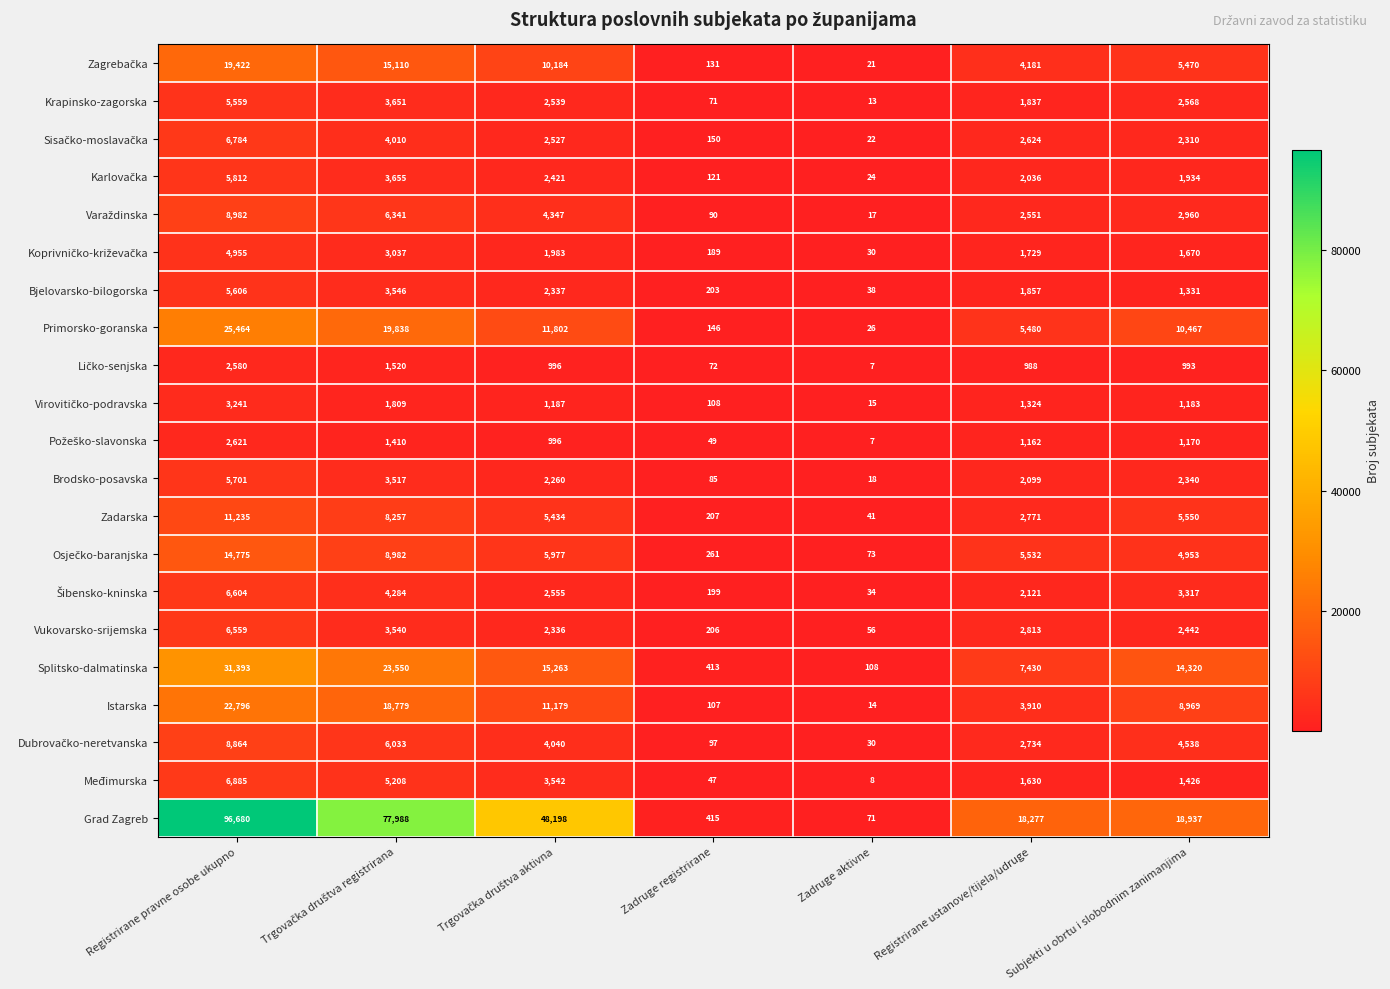

What is the average value of the Krapinsko-zagorska series?

2320